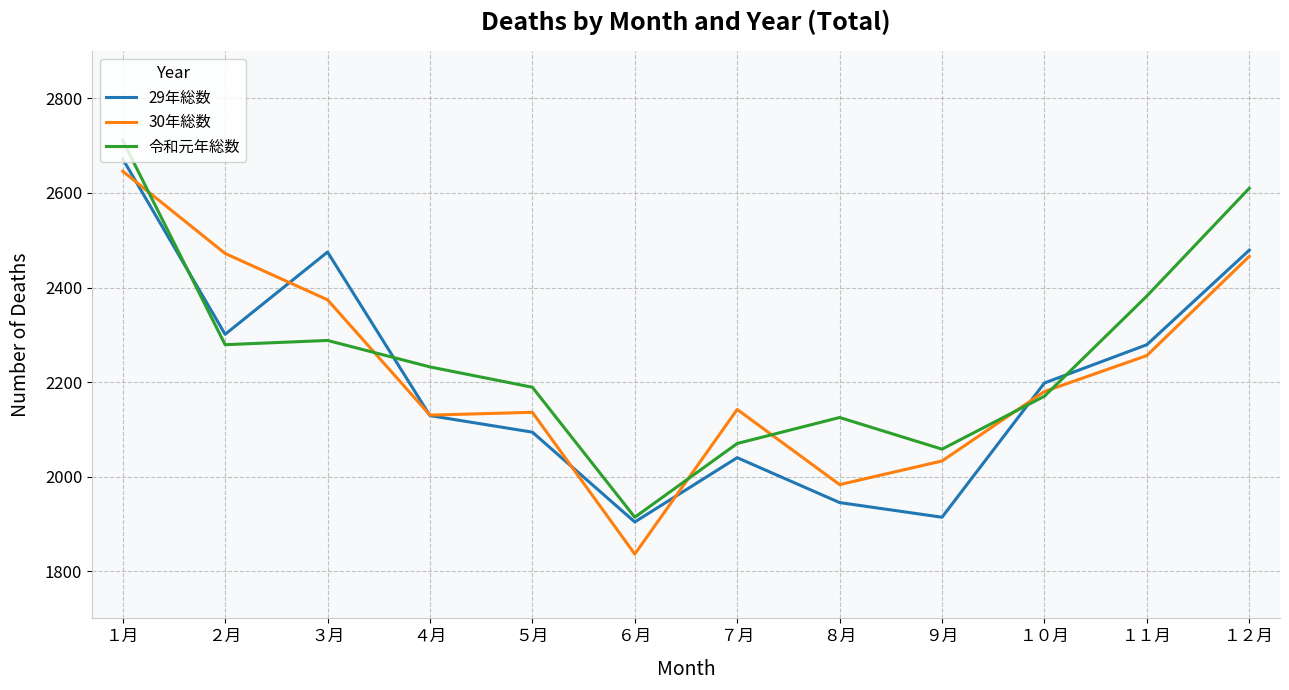

Is it true that 29年総数 equals 2094 at ５月?

True